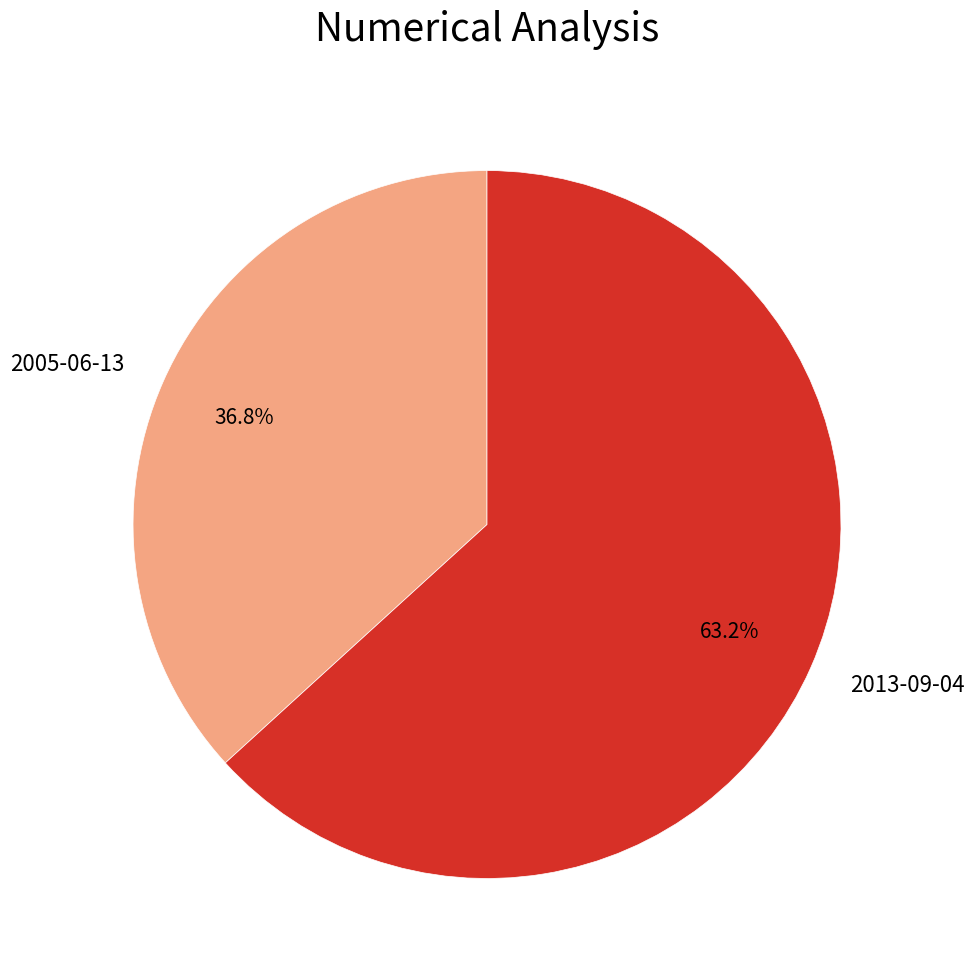

Rank the categories by value from lowest to highest.

2005-06-13, 2013-09-04